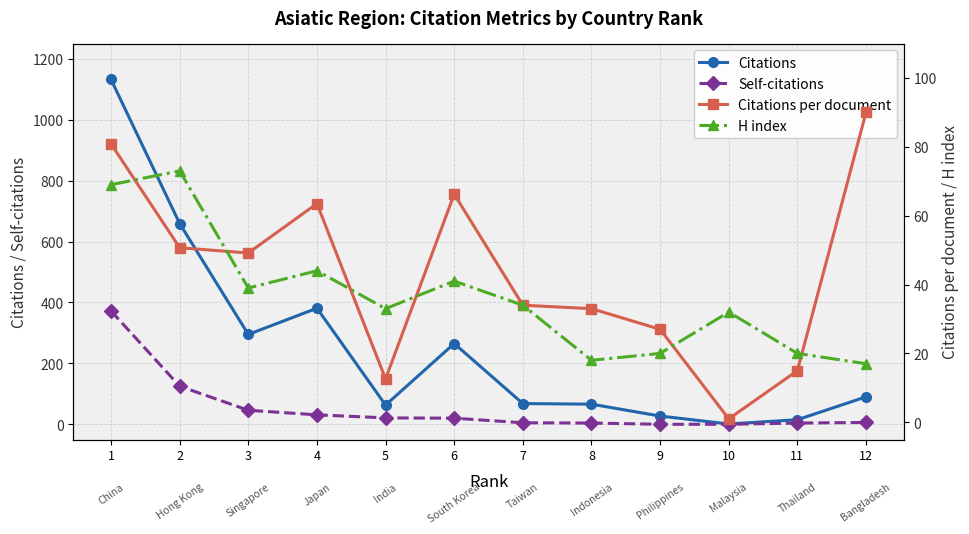

How many lines are shown in the chart?

4